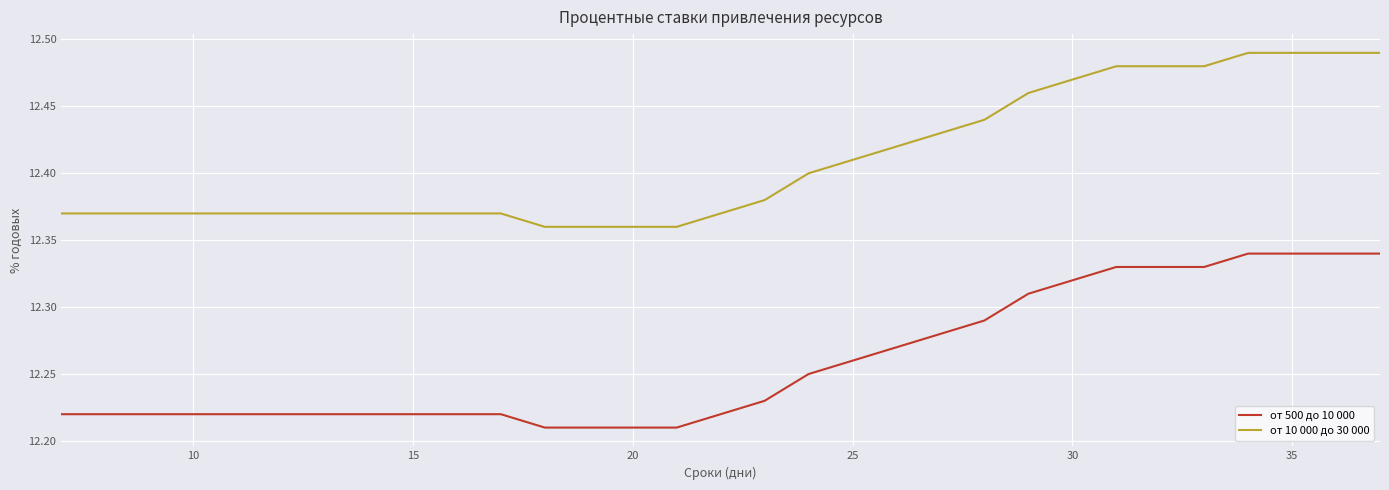

Which series has the largest total across all categories?

от 10 000 до 30 000